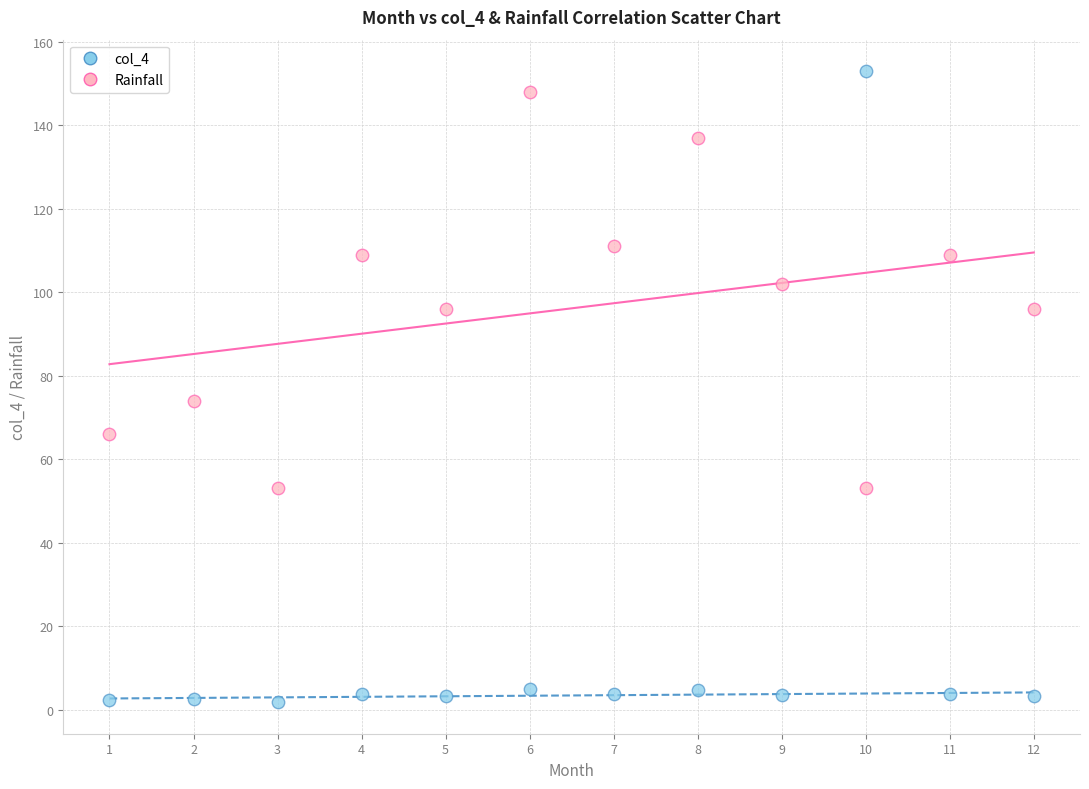

Which series contains the highest Y value?

col_4